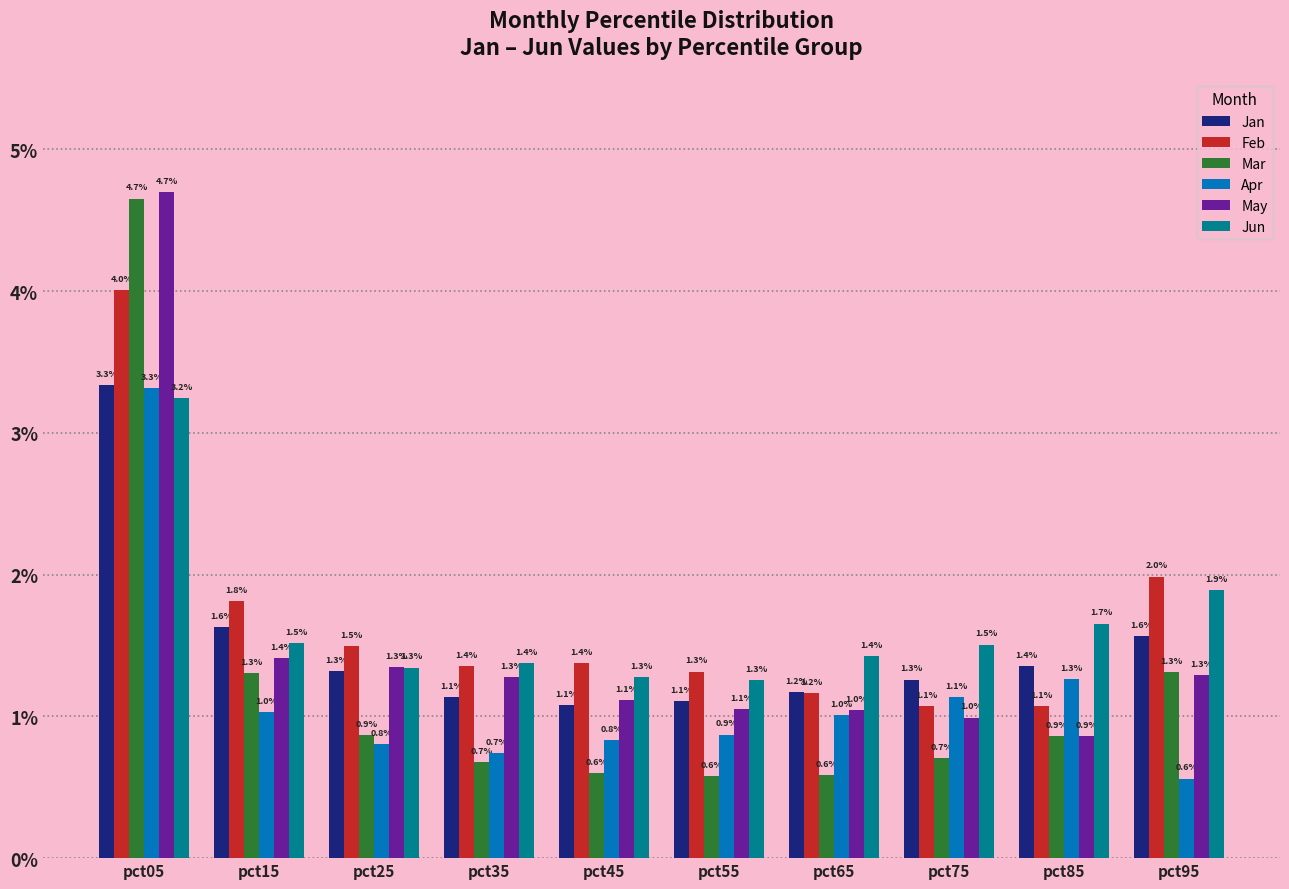

What are all the series names shown in the legend?

Jan, Feb, Mar, Apr, May, Jun